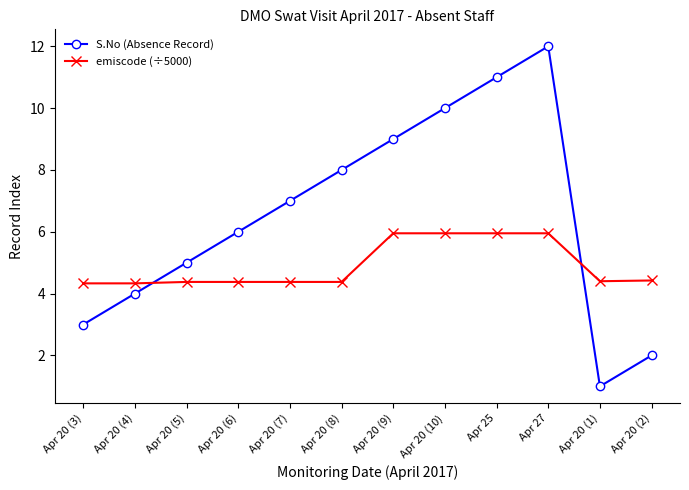

The value of emiscode (÷5000) at Apr 20 (2) is 5.9. True or false?

False